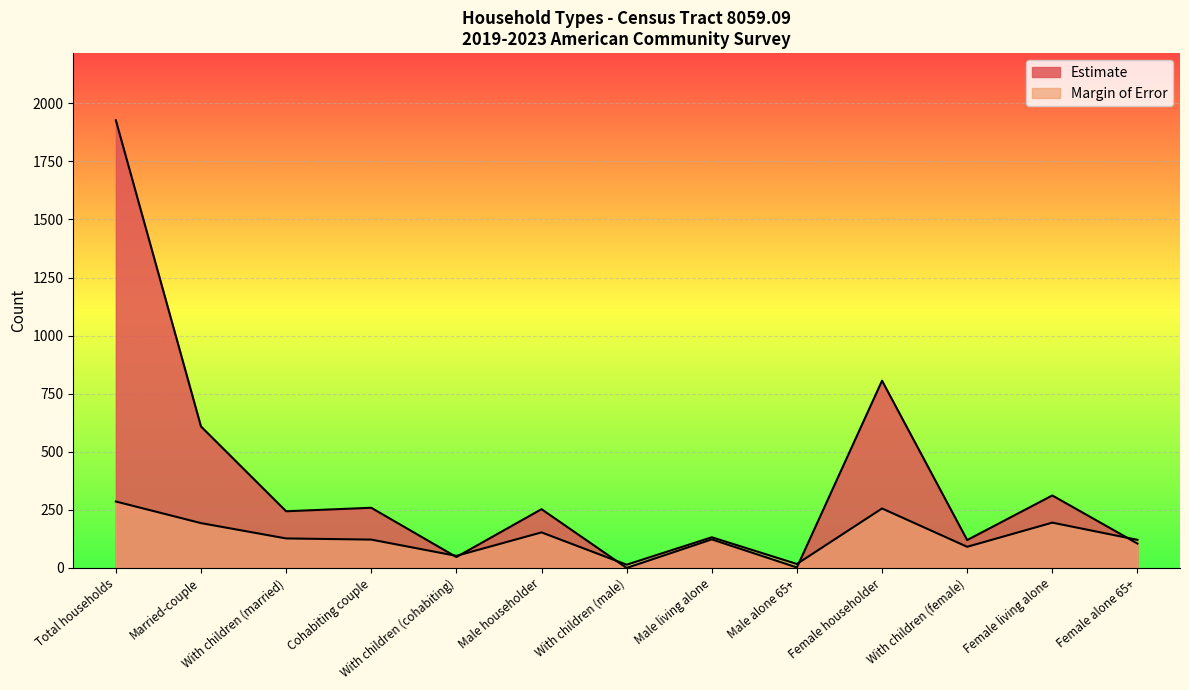

What is the sum of all Margin of Error values?

1759